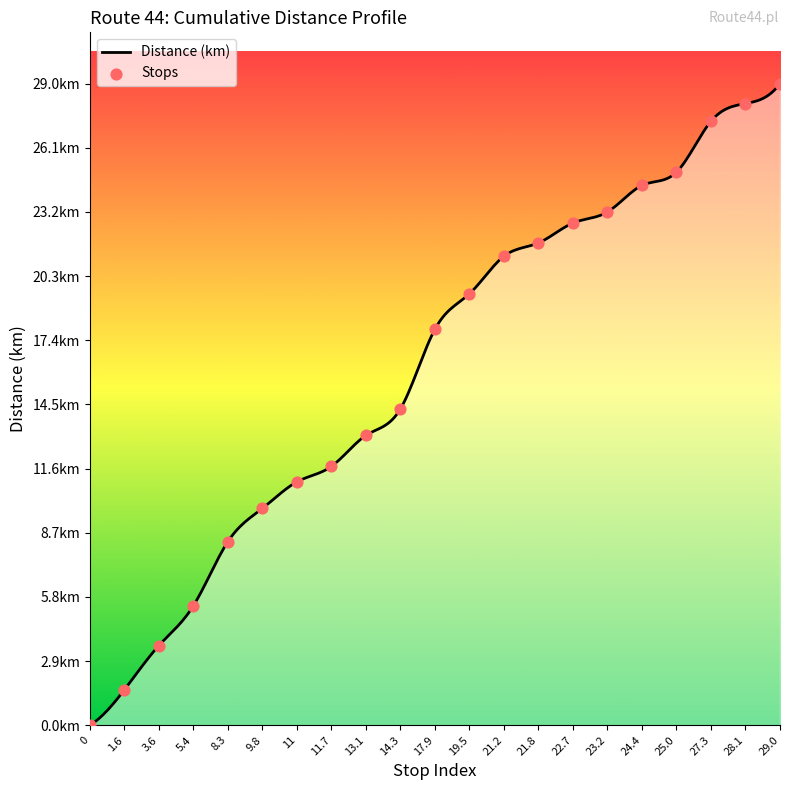

Approximately how many times larger is the value at 14.3 compared to 1.6?

8.9